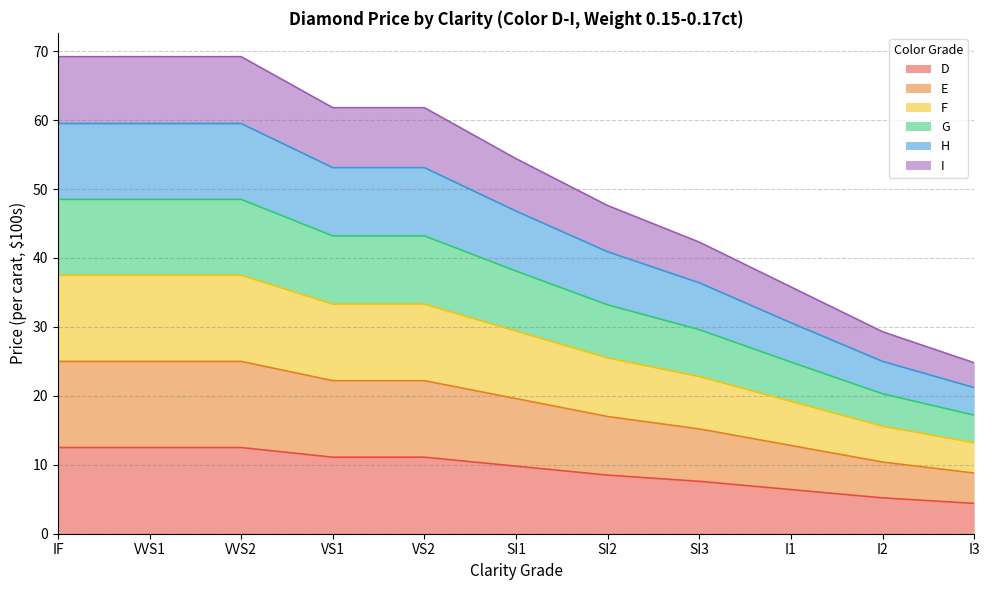

True or false: I and F intersect in this chart.

False